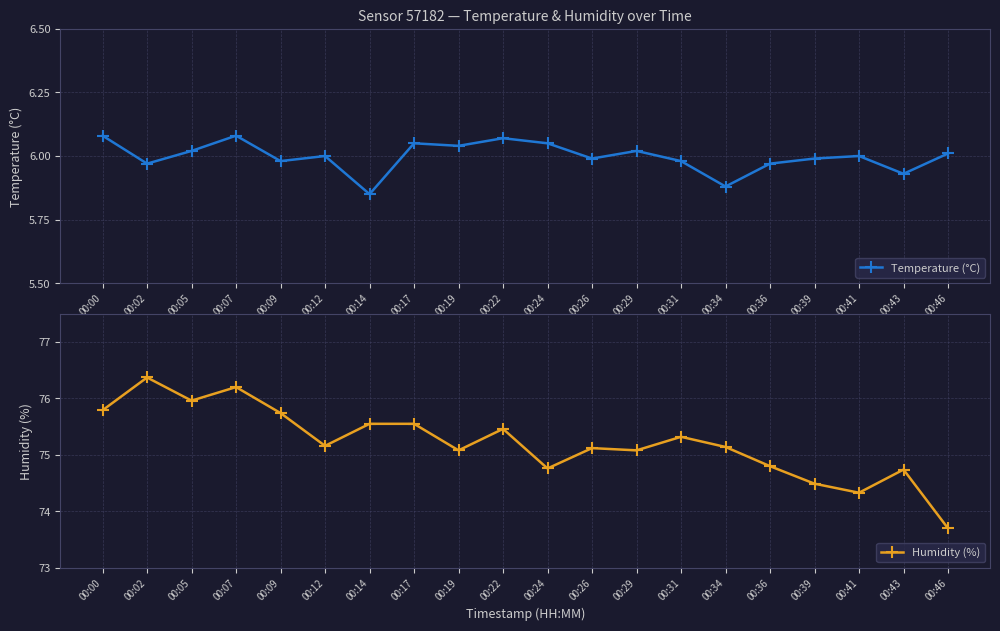

Where is the first local maximum for Temperature (°C)?

00:07